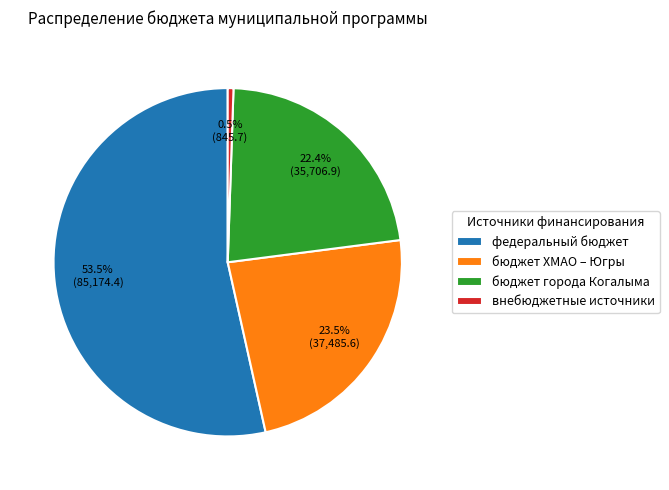

Is it true that бюджет города Когалыма is 22% of the pie?

True